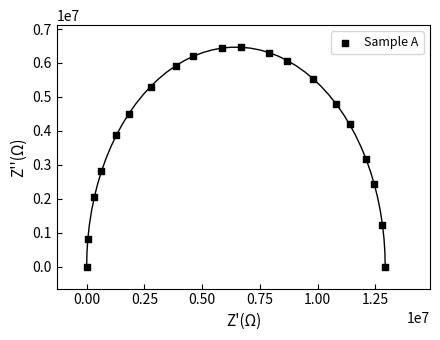

What is the range of X values (max minus min)?

12933000.0